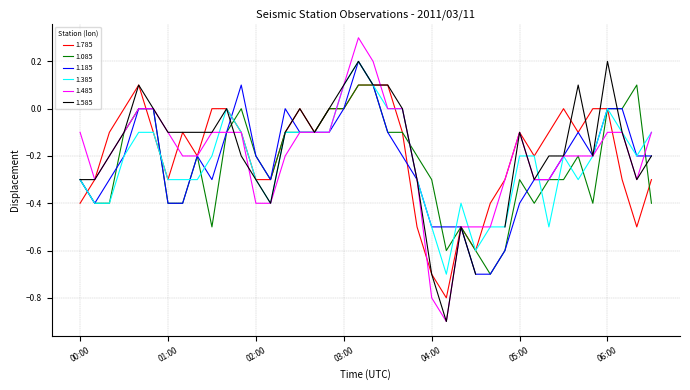

Does the chart display data point markers on the line(s)?

No